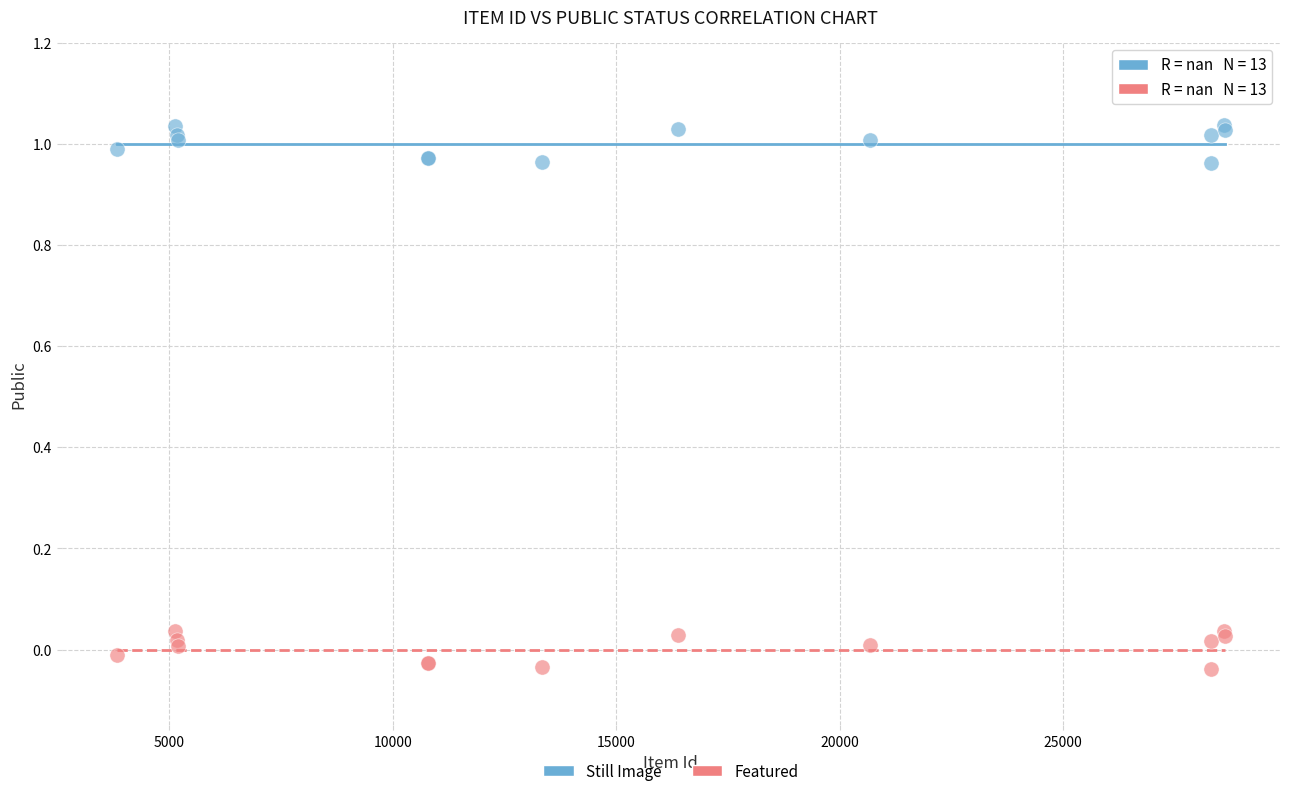

What is the X range (max minus min) for the scatter plot?

24784.0